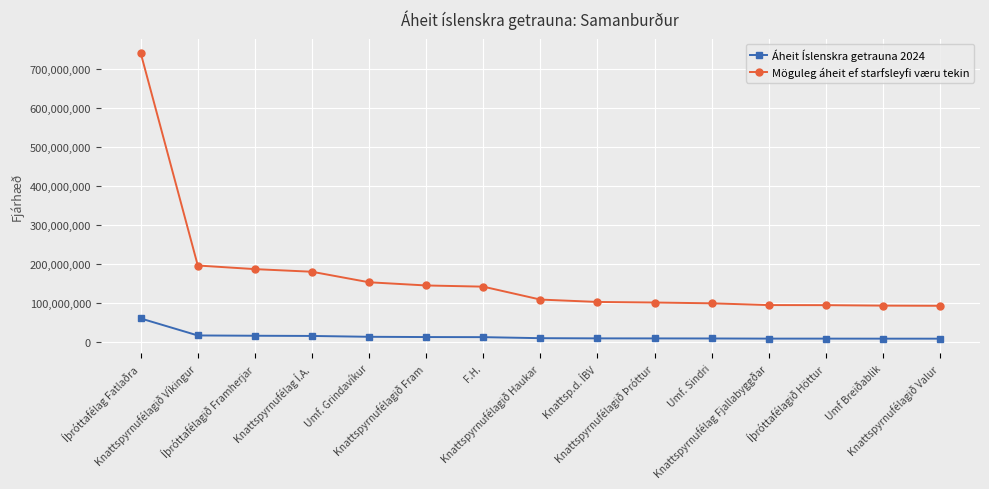

List the series in order of their overall mean, lowest first.

Áheit Íslenskra getrauna 2024, Möguleg áheit ef starfsleyfi væru tekin